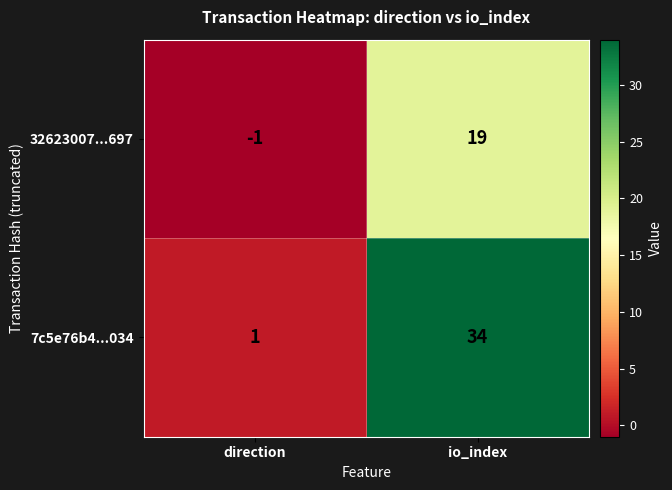

Rank the series by their maximum value, from lowest to highest.

32623007...697, 7c5e76b4...034